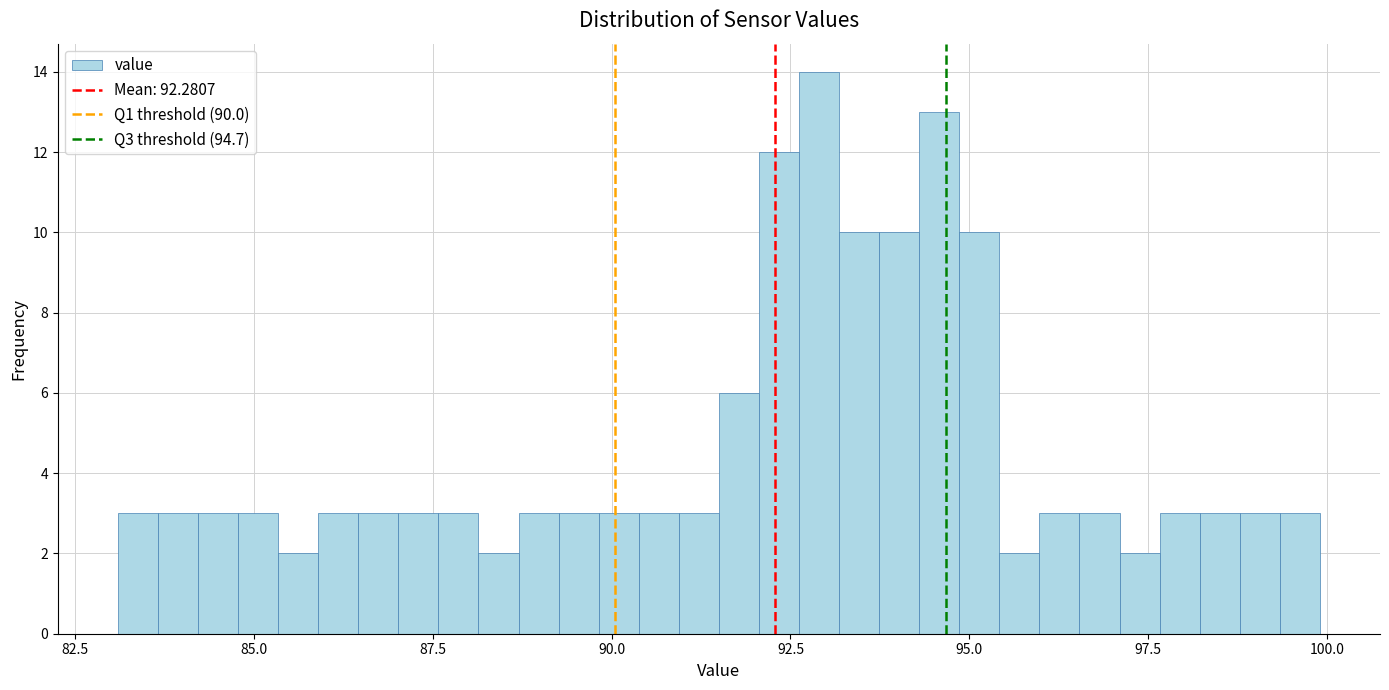

Read against the x-axis, roughly where is the centre of the tallest bar?

93.0